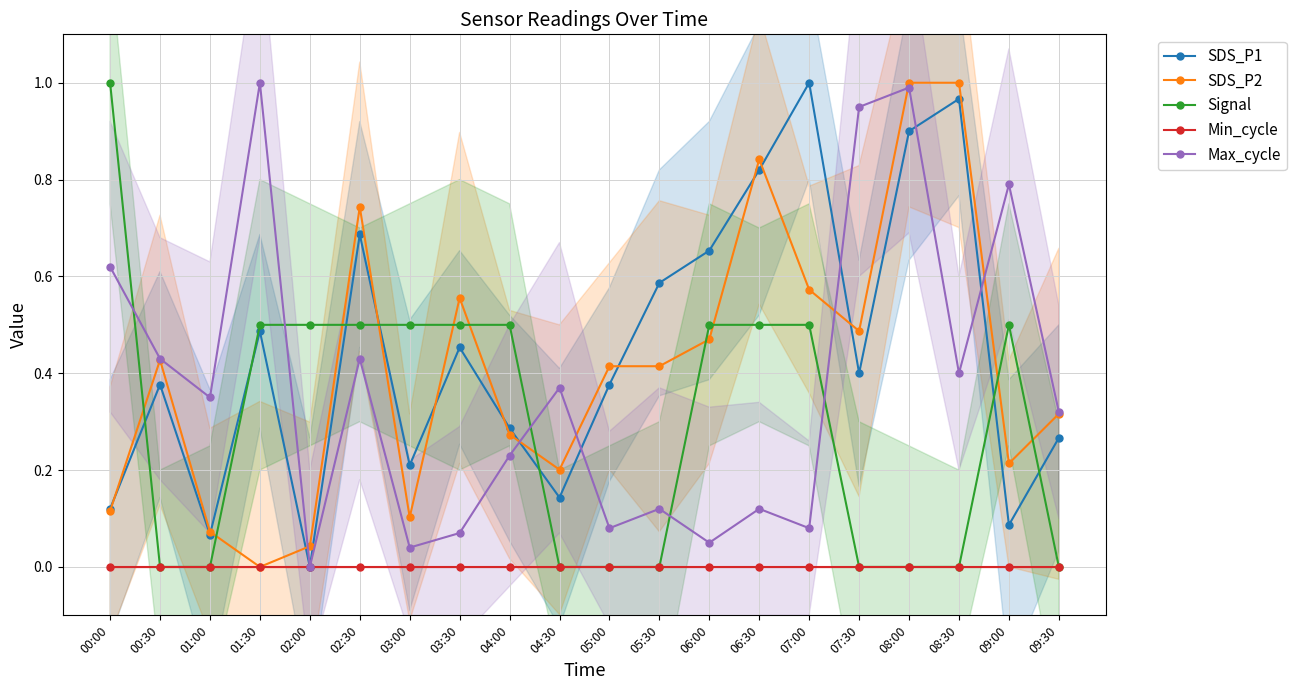

What is the approximate value of Max_cycle at 09:00?

0.8